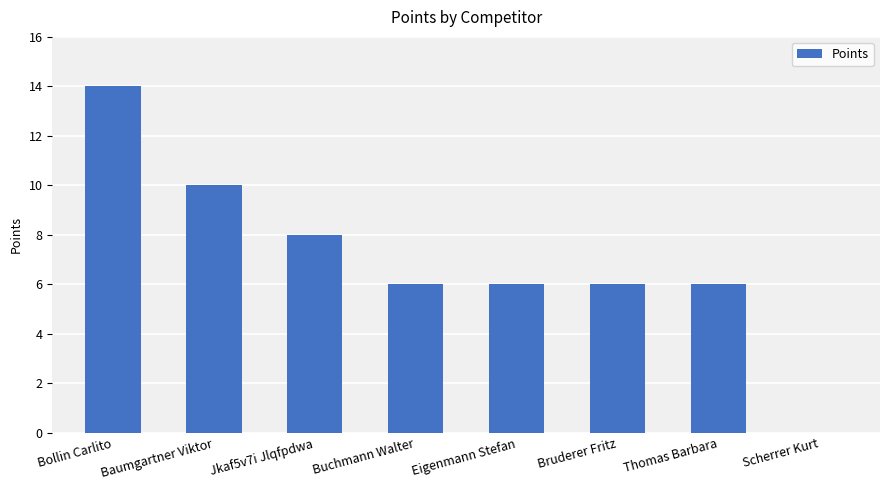

Count the number of data series in this chart.

1